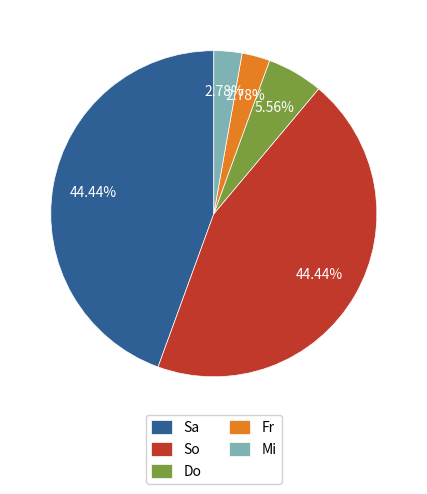

The So slice represents 1% of the pie. True or false?

False